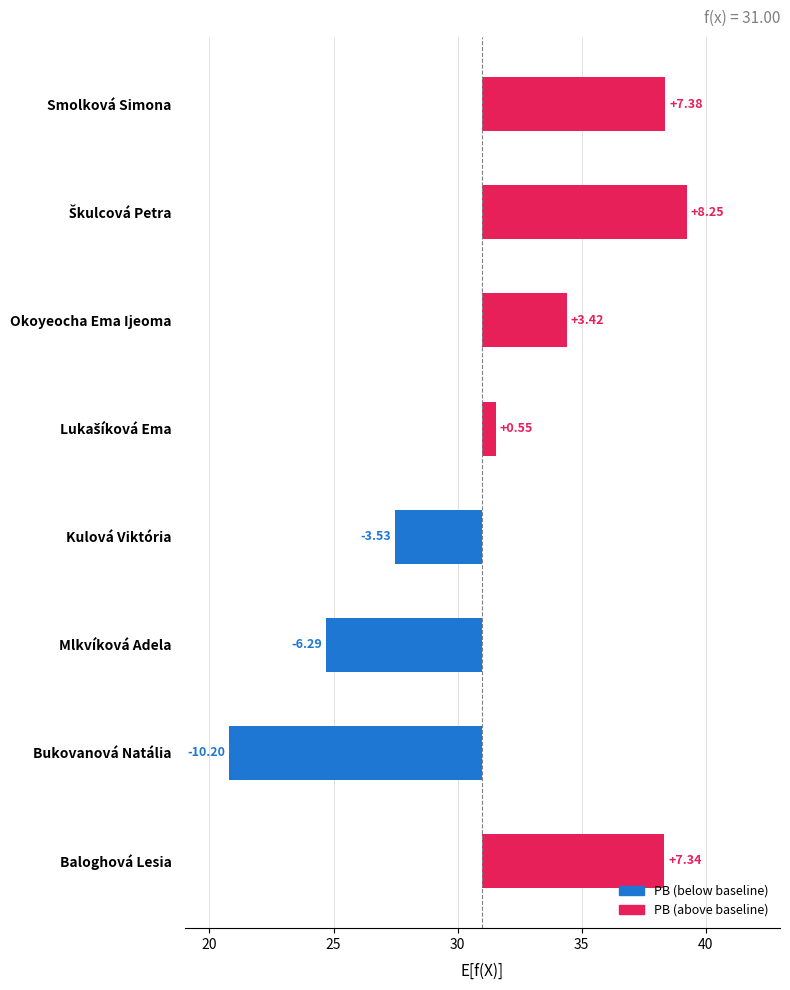

Reading left to right, what are all the values shown in this chart?

7.4	8.2	3.4	0.6	-3.5	-6.3	-10.2	7.3